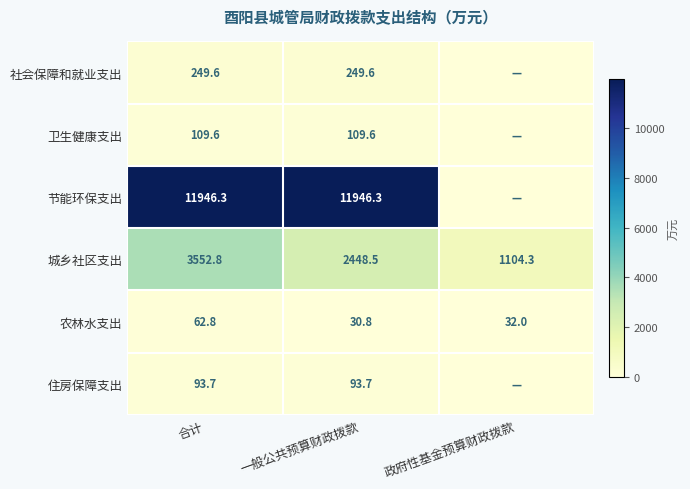

At 合计, list the series in order from largest to smallest.

节能环保支出, 城乡社区支出, 社会保障和就业支出, 卫生健康支出, 住房保障支出, 农林水支出